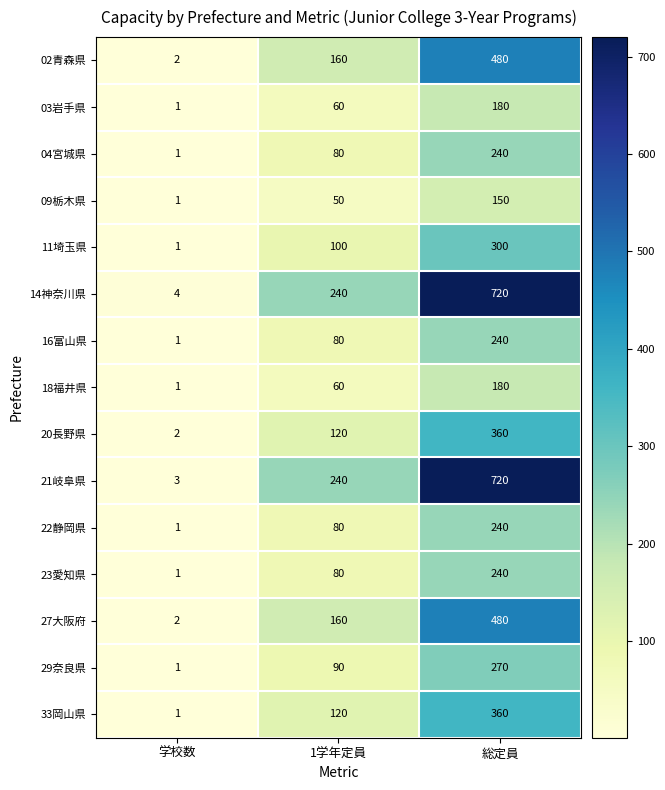

Which series has the widest spread of values?

21岐阜県